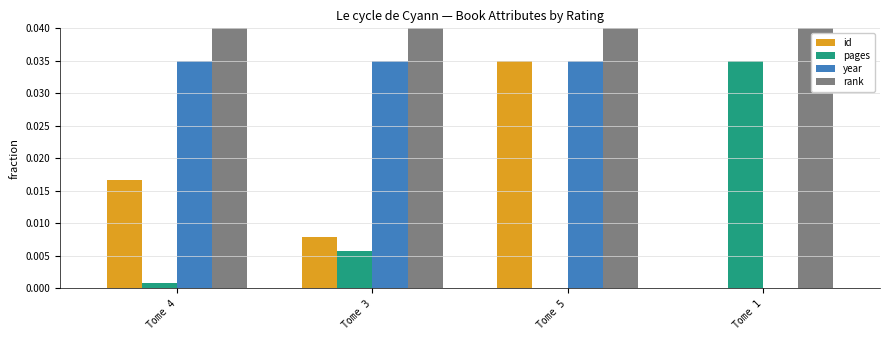

True or false: rank has a value of 0.5 at Tome 1.

True